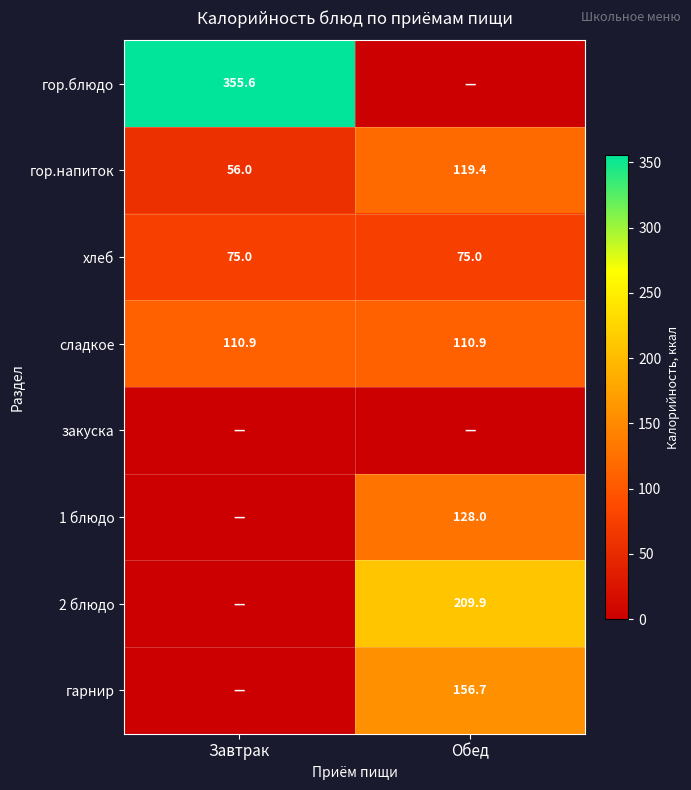

At which category is the sum across all series the highest?

Обед